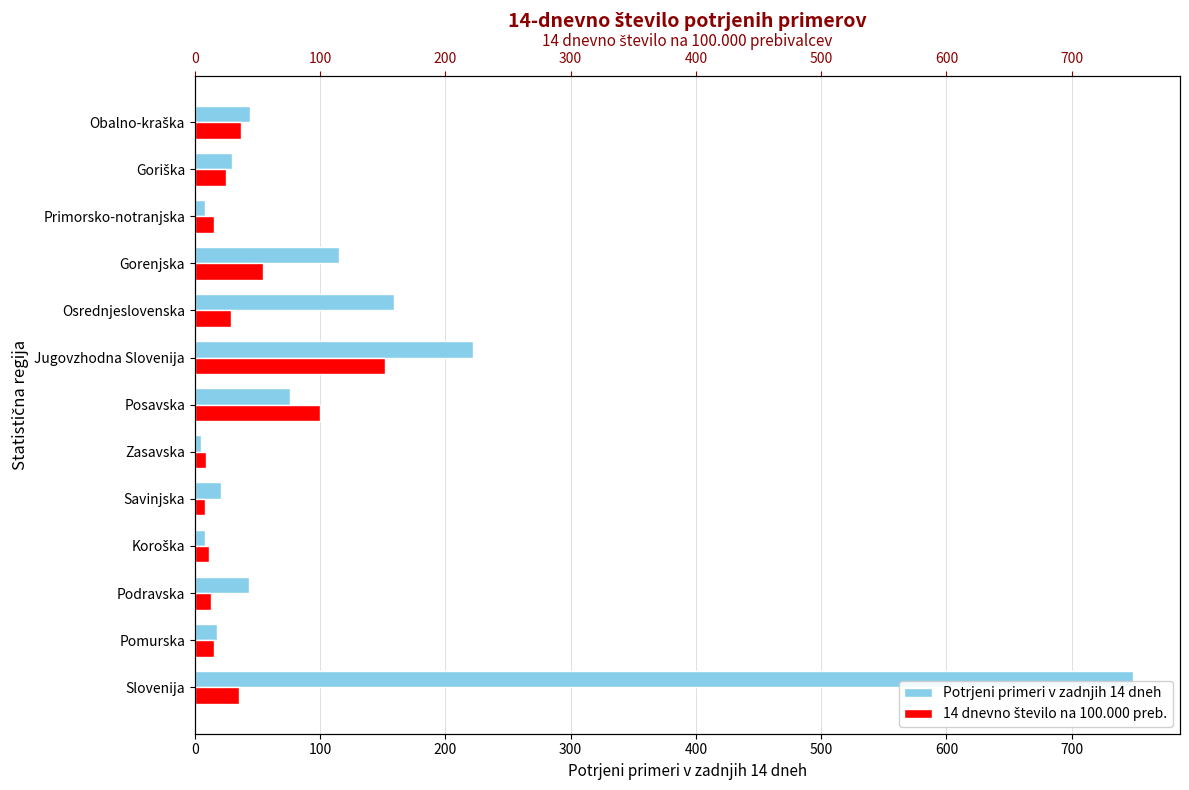

Reading right to left, transcribe all the data shown in this chart.

Potrjeni primeri v zadnjih 14 dneh: 44.0	30.0	8.0	115.0	159.0	222.0	76.0	5.0	21.0	8.0	43.0	18.0	749.0
14 dnevno število na 100.000 prebivalcev: 37.2	25.3	15.0	54.5	28.6	152.1	100.1	8.7	8.1	11.3	13.1	15.7	35.5